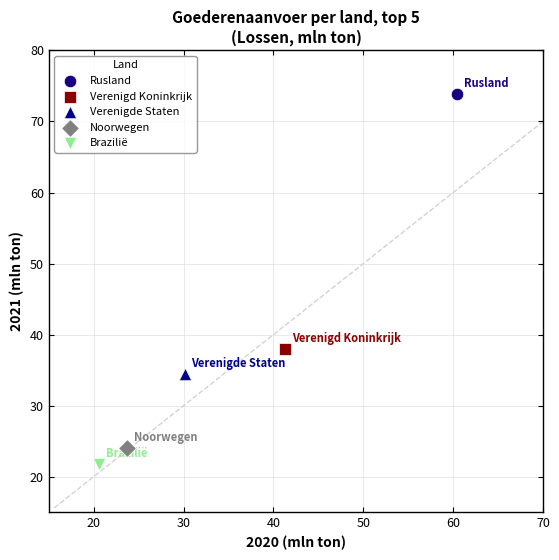

What are all the series names shown in the legend?

Rusland, Verenigd Koninkrijk, Verenigde Staten, Noorwegen, Brazilië